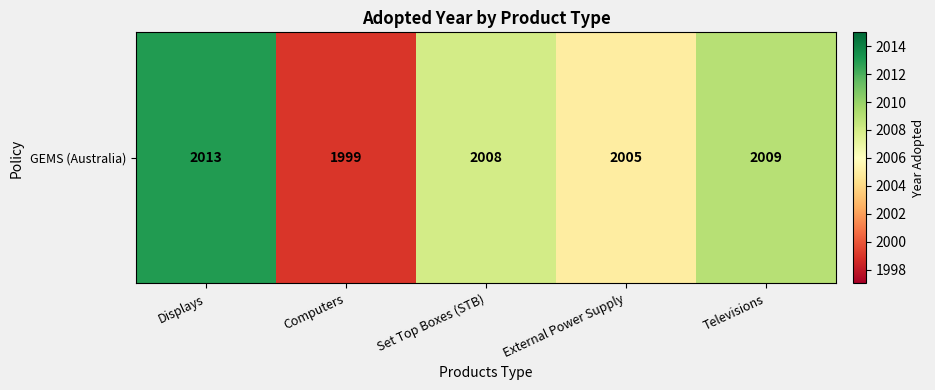

How many data points are less than 2008?

2